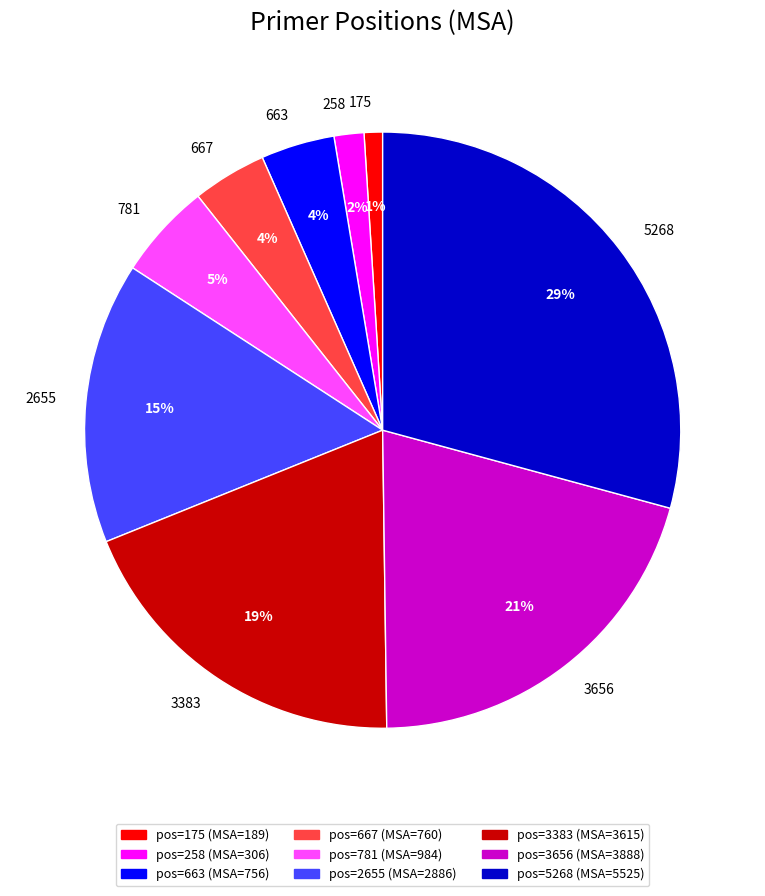

To the nearest percent, what percentage of the pie is 258?

2%